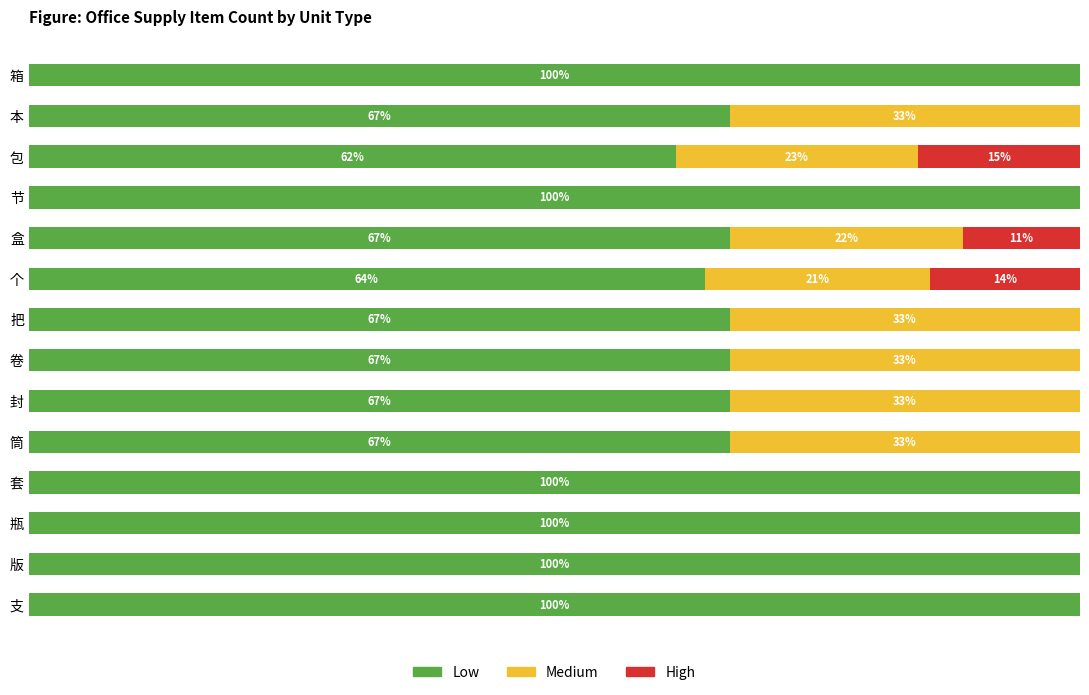

What are all the series names shown in the legend?

Low, Medium, High